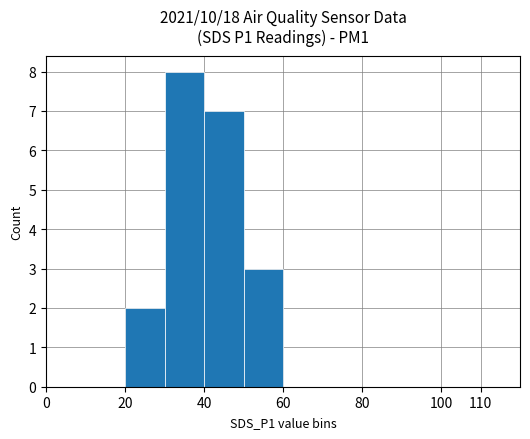

What is the sum of all values?

20